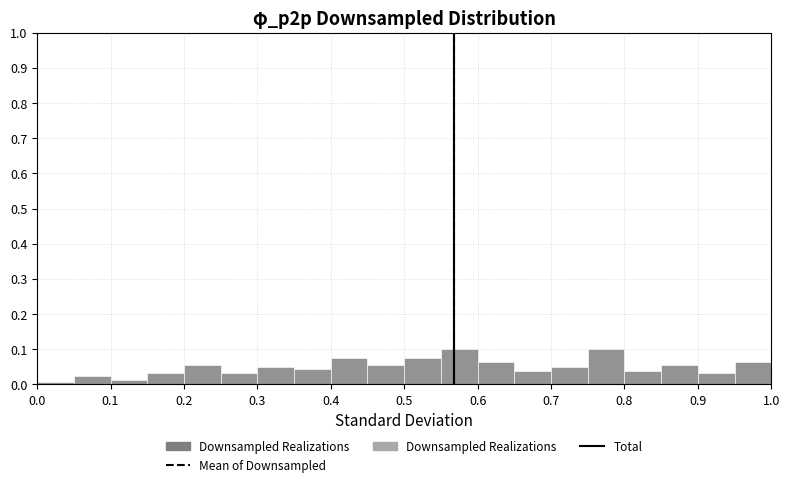

How tall is the bar that spans 0.60 to 0.65 on the x-axis? The values are not printed on the chart, so give them approximately, as read against the axis.

0.06